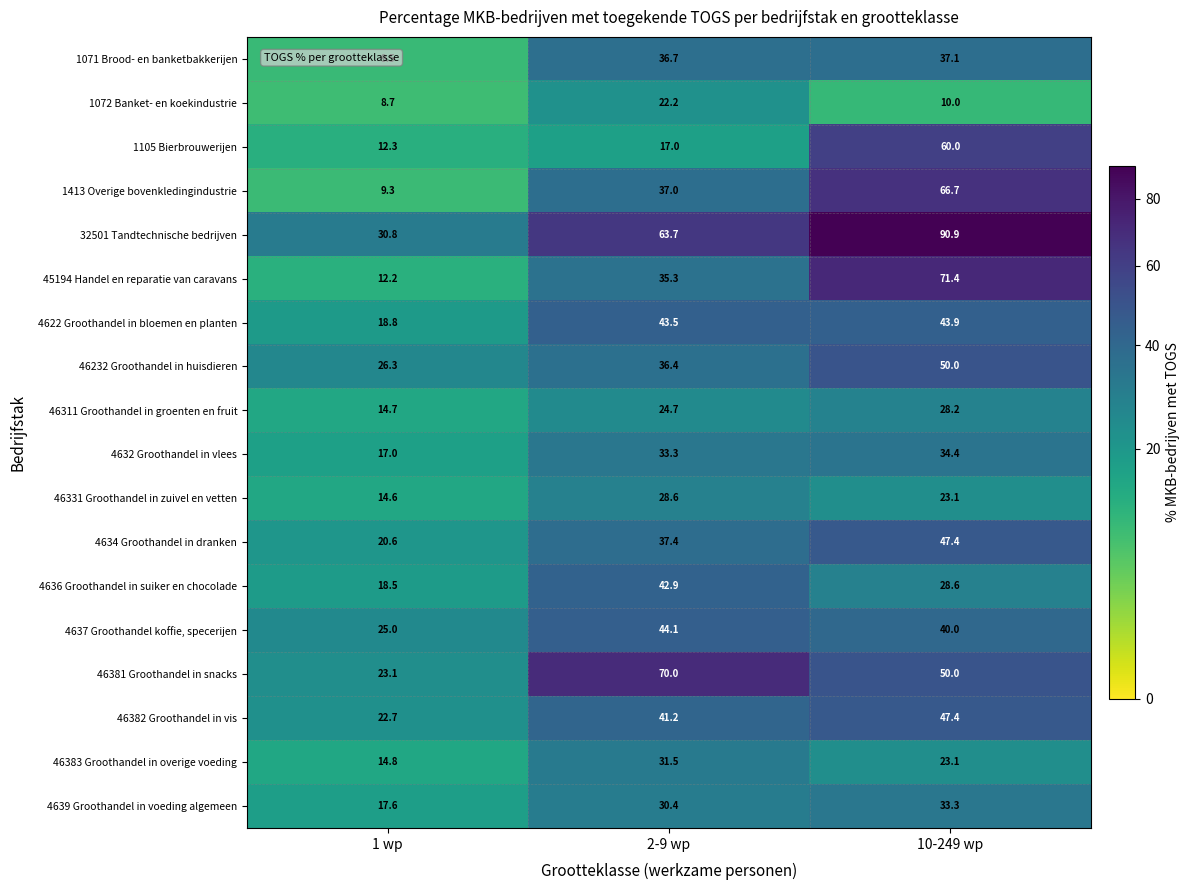

What is the total value across all series at 1 wp?

316.5